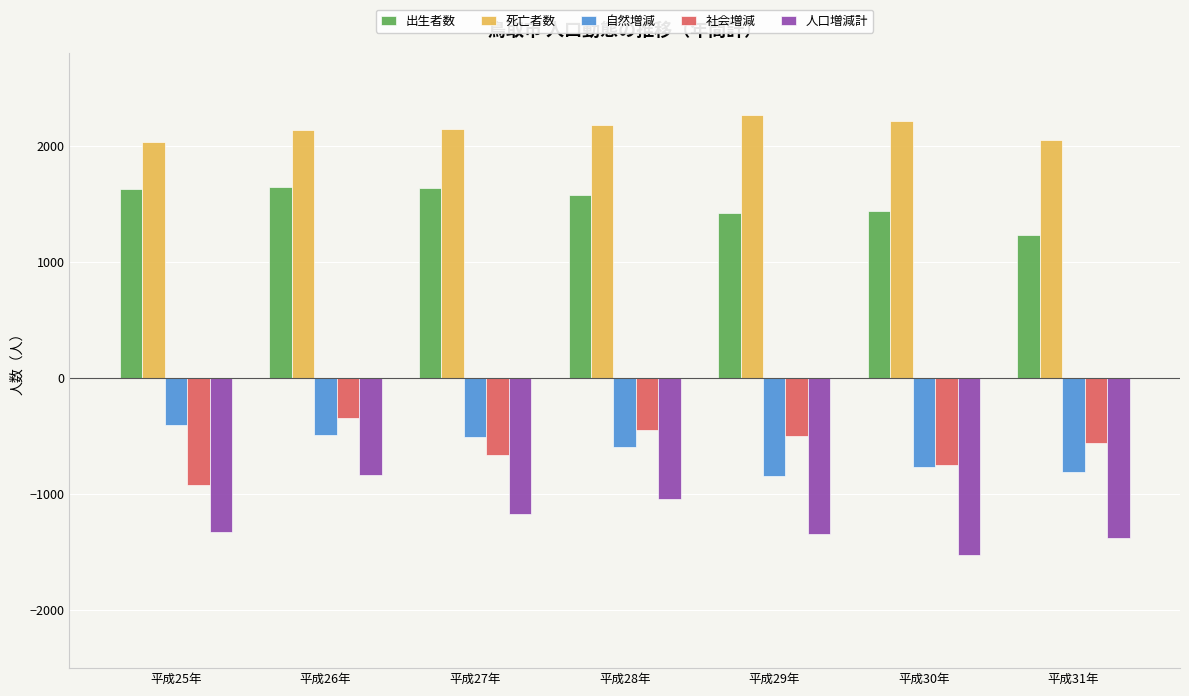

The 死亡者数 series shows 2178 at 平成28年. True or false?

True